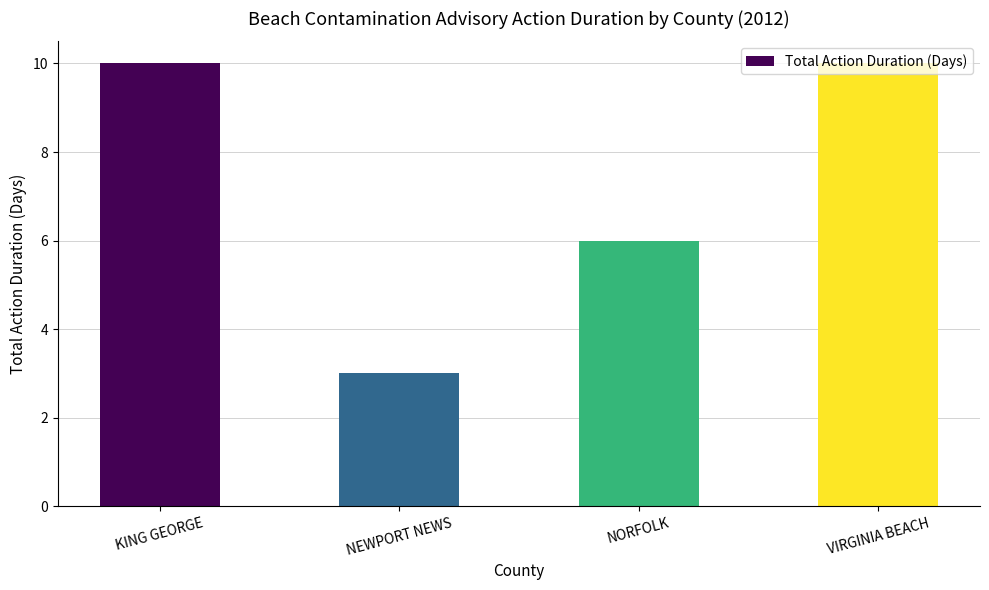

What is the change in value from NEWPORT NEWS to VIRGINIA BEACH?

+7